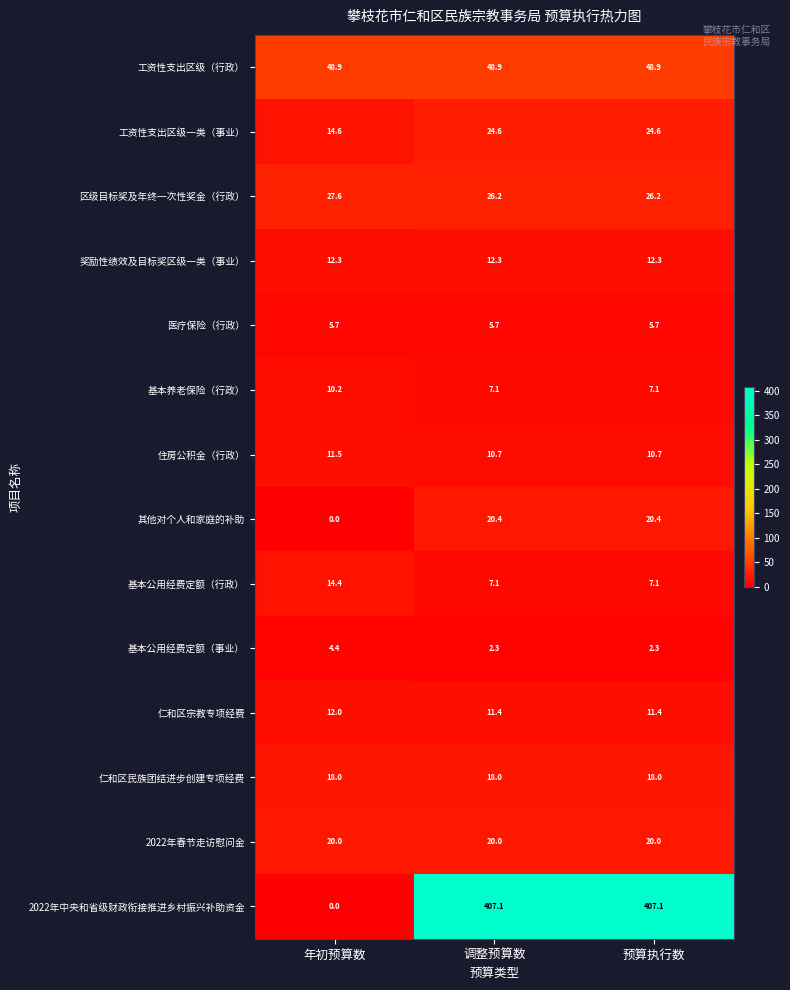

Which series has the largest range (max minus min)?

2022年中央和省级财政衔接推进乡村振兴补助资金